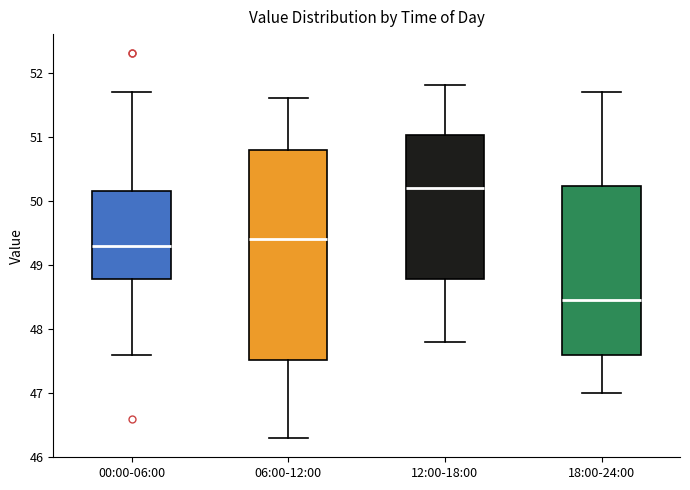

Where does the median line of the box for 00:00-06:00 sit on the y-axis? The values are not printed on the chart, so give them approximately, as read against the axis.

49.3